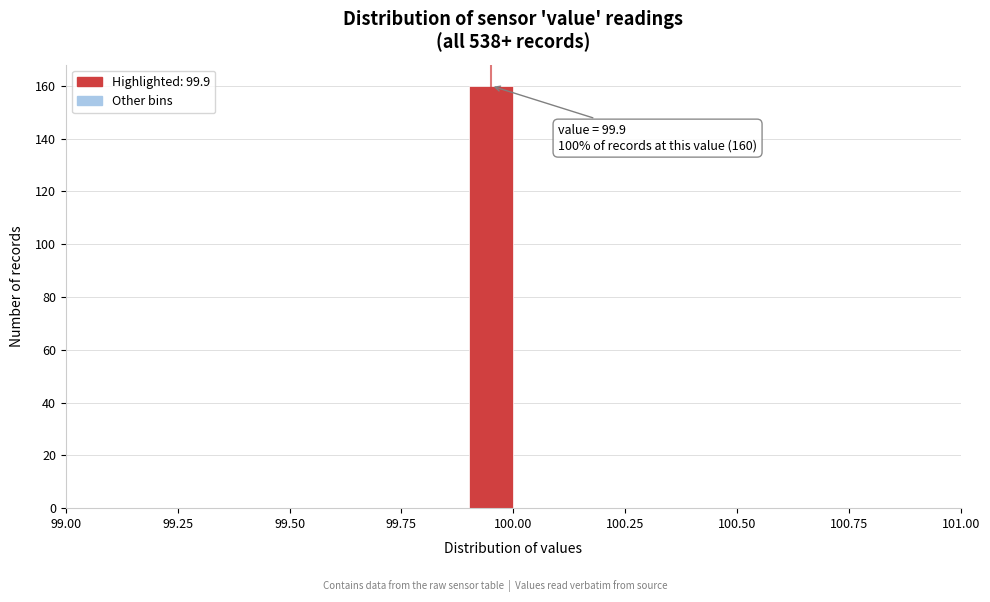

Read against the x-axis, roughly where is the centre of the tallest bar?

99.95